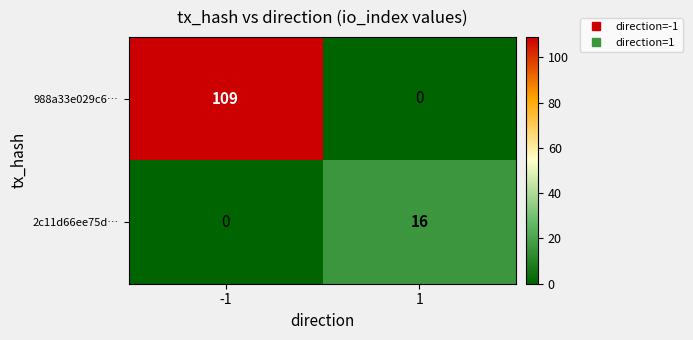

How many distinct data groups are displayed?

2